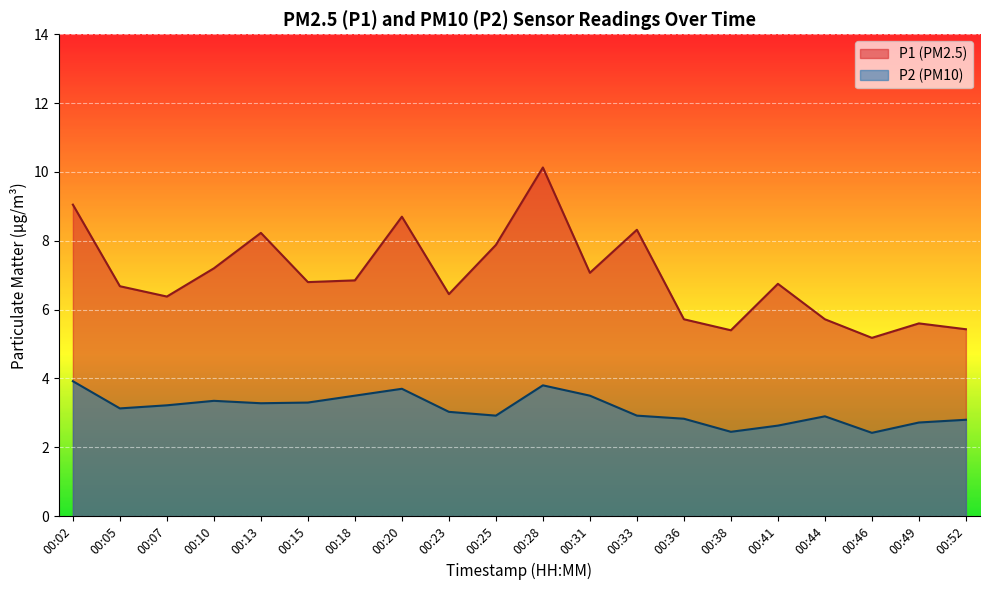

True or false: P2 and P1 cross at least once.

False